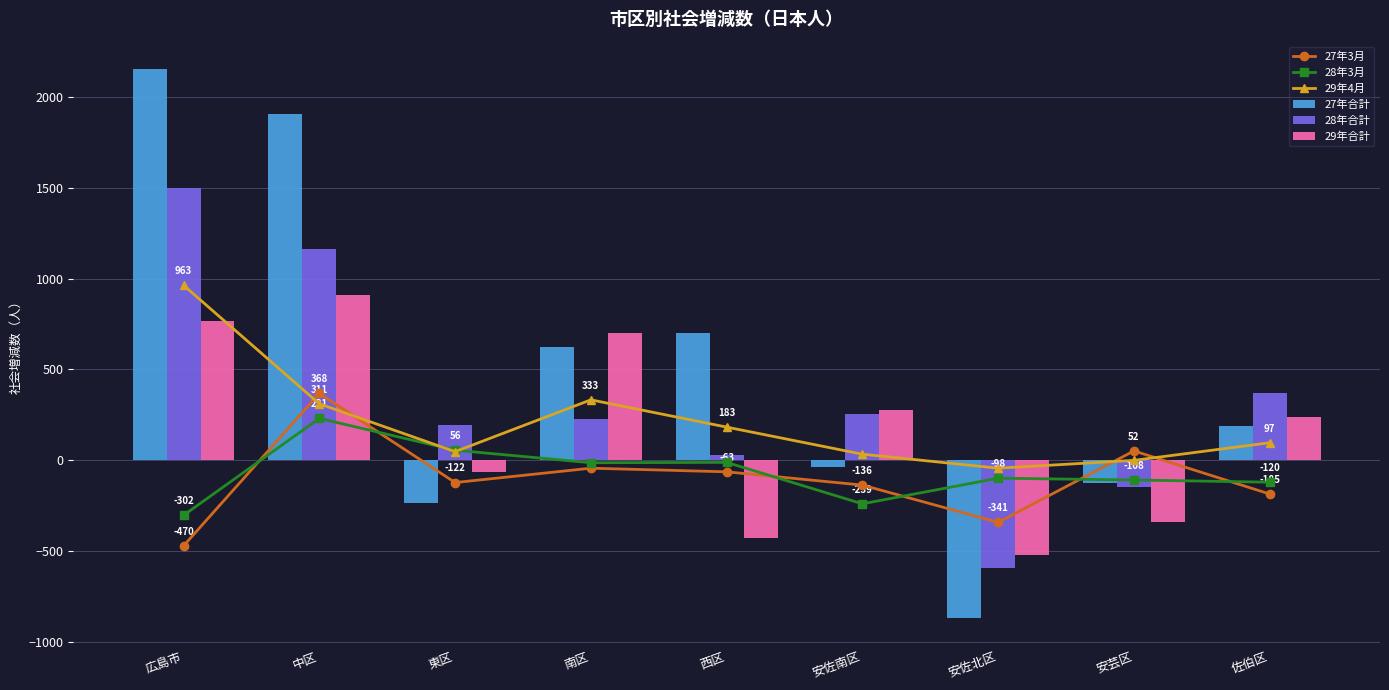

Which series has the largest range (max minus min)?

27年合計